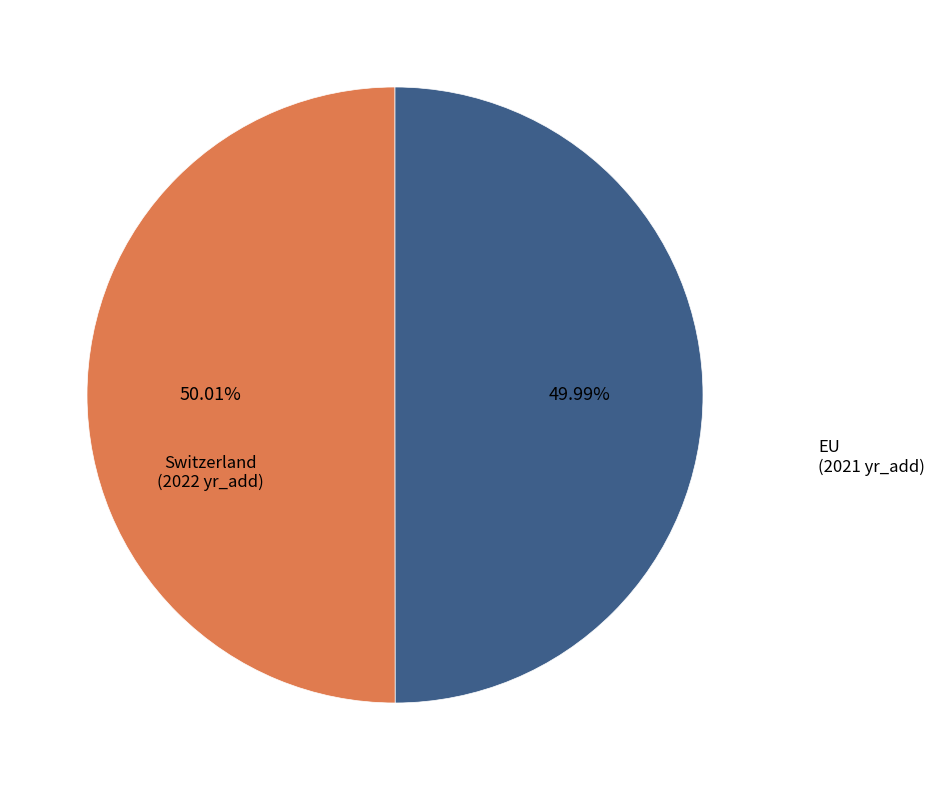

How many segments does this pie chart have?

2